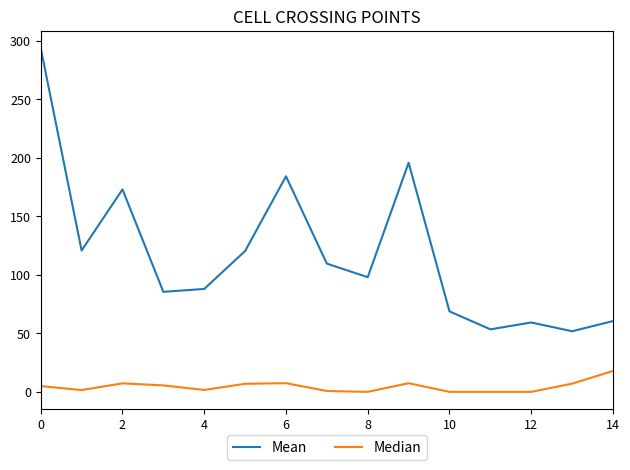

List the series in order of their peak value, lowest first.

Median, Mean